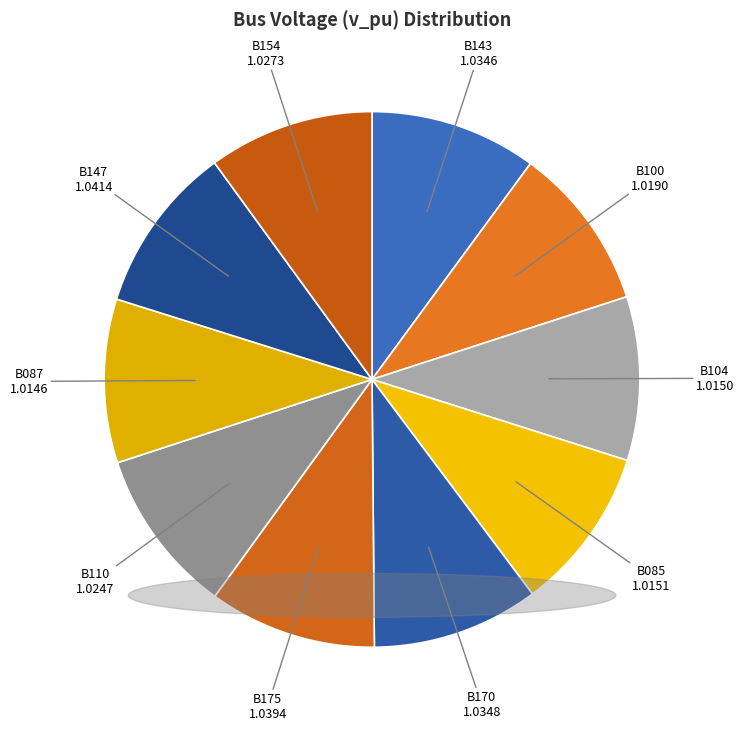

Is there a majority slice in this chart?

No